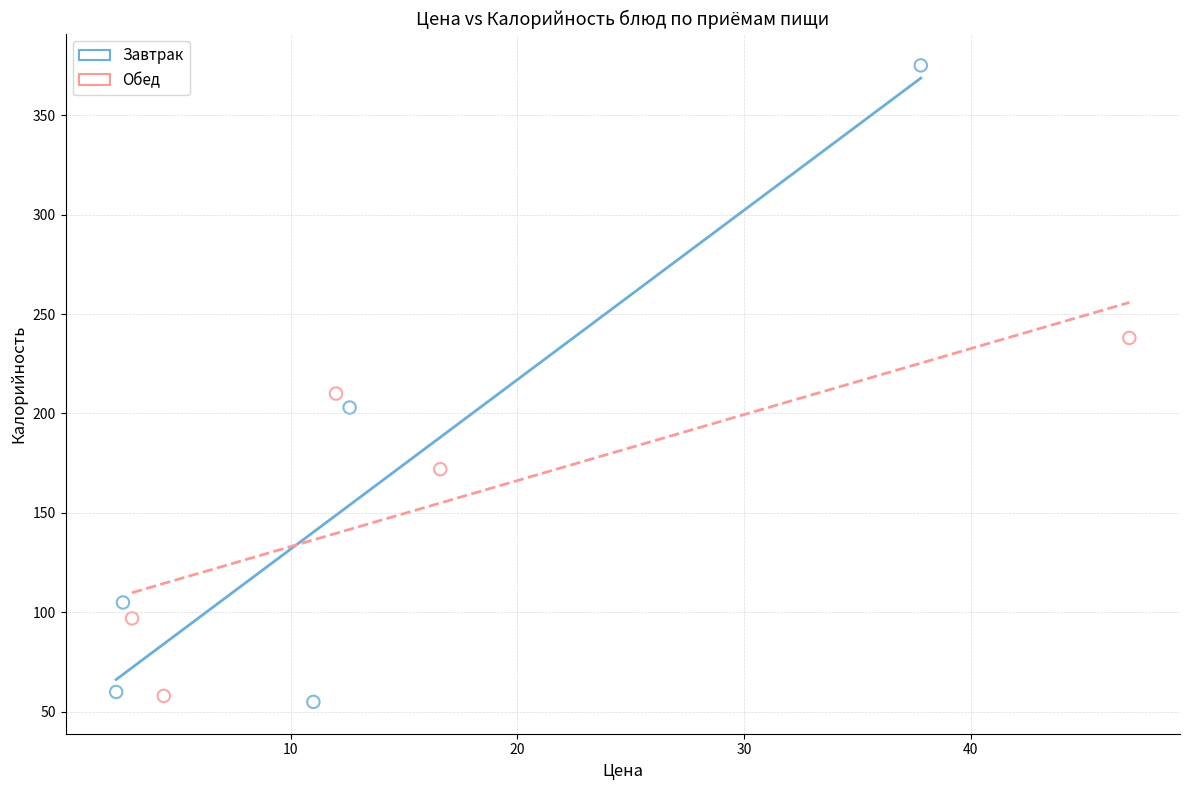

Which series has the largest Y range (max minus min)?

Завтрак